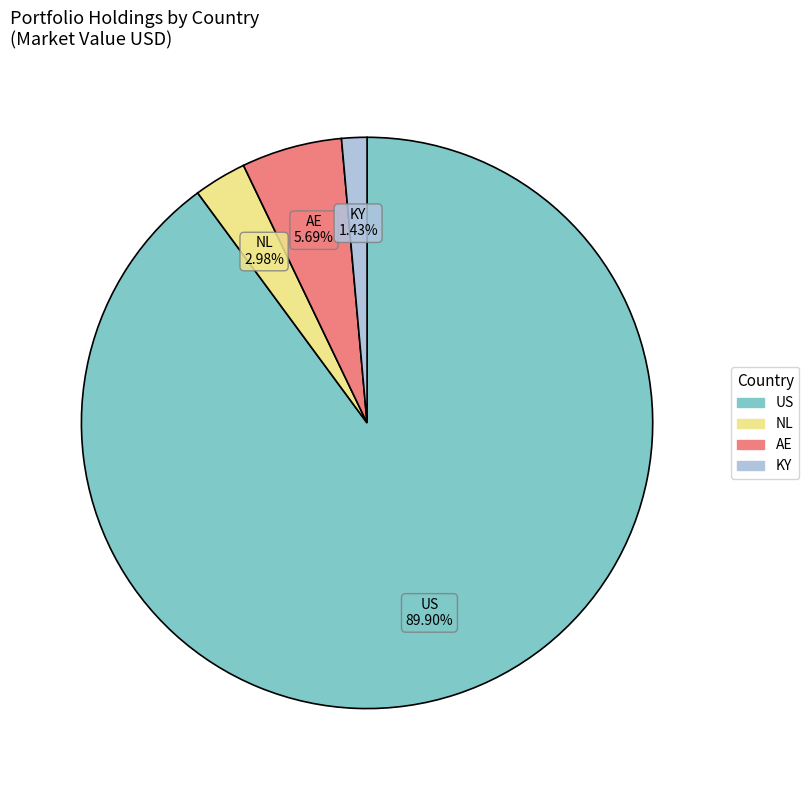

What is the ratio of the value at AE to the value at NL?

1.9